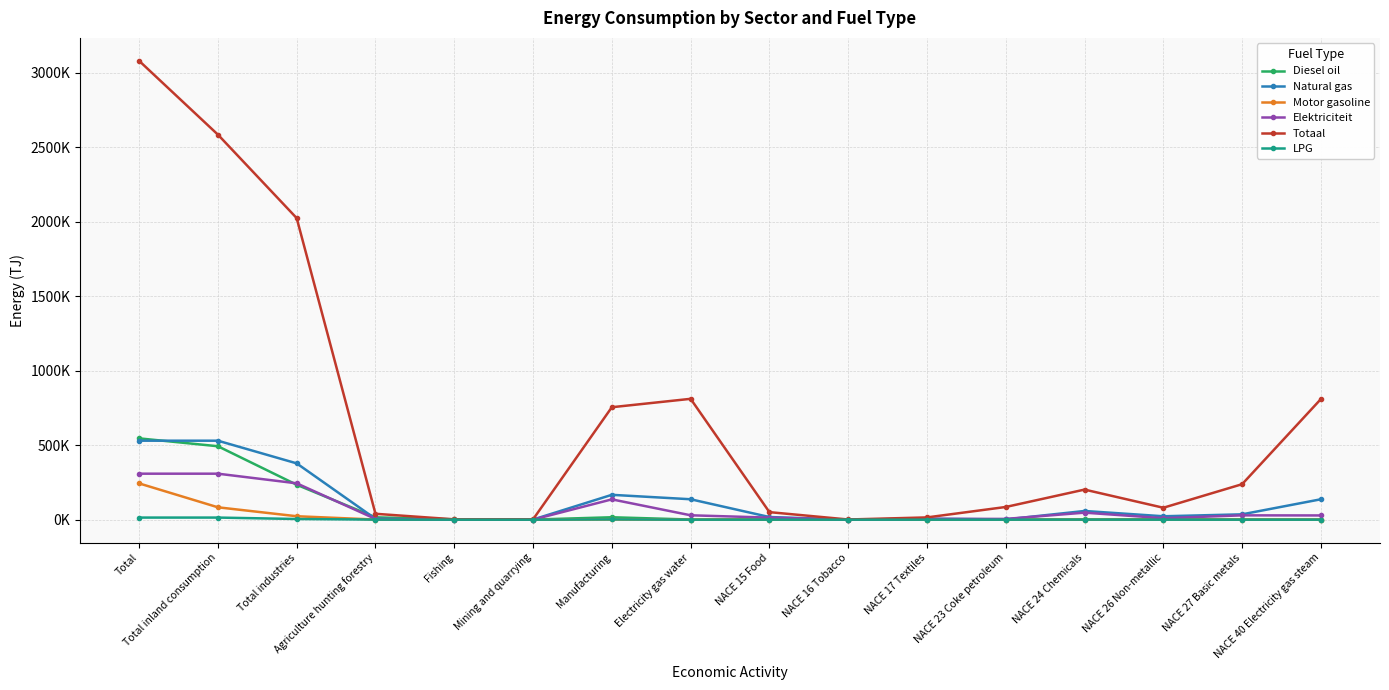

At Fishing, list the series in order from largest to smallest.

Totaal, Diesel oil, Elektriciteit, Natural gas, Motor gasoline, LPG